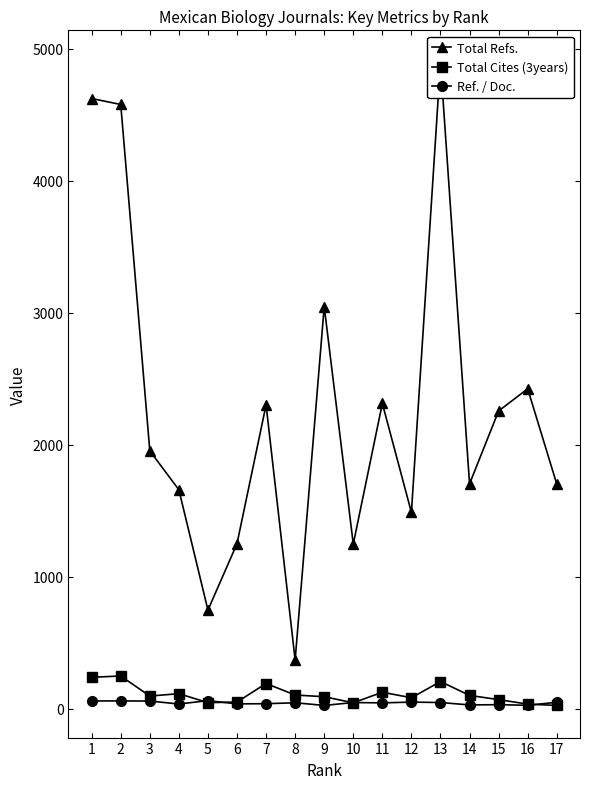

What is the smallest value displayed?

26.0